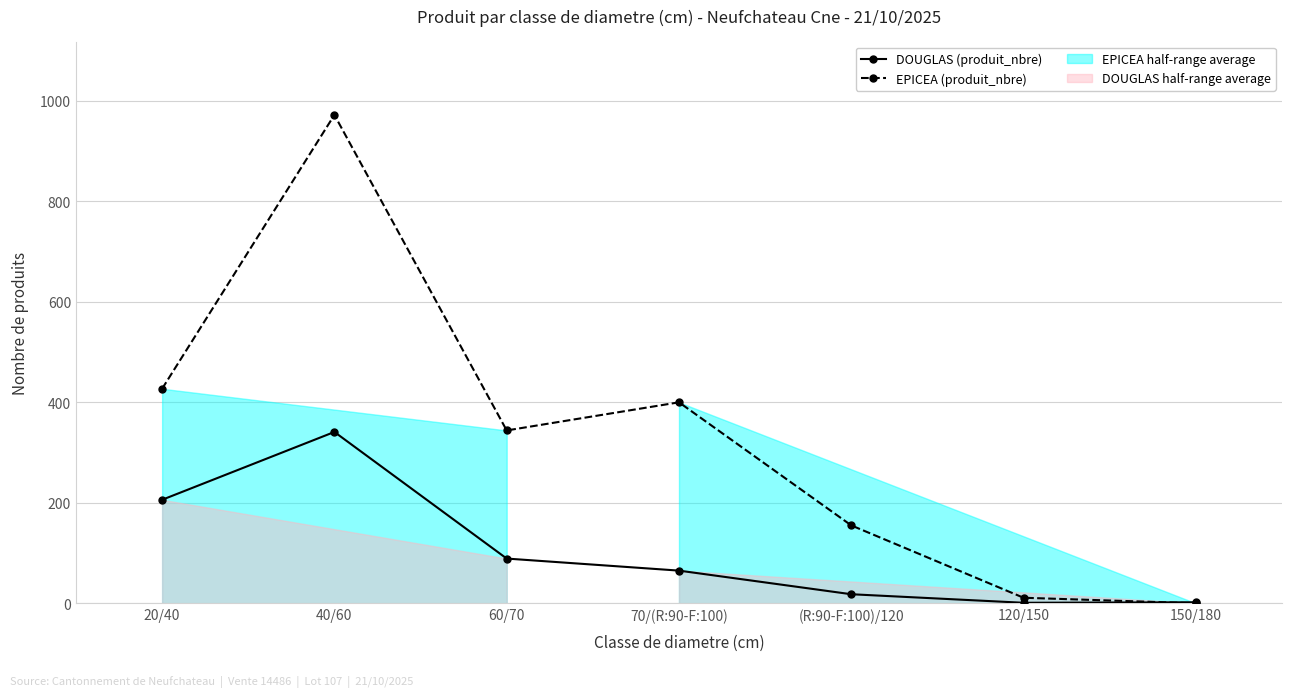

Which series has the largest range (max minus min)?

EPICEA (produit_nbre)